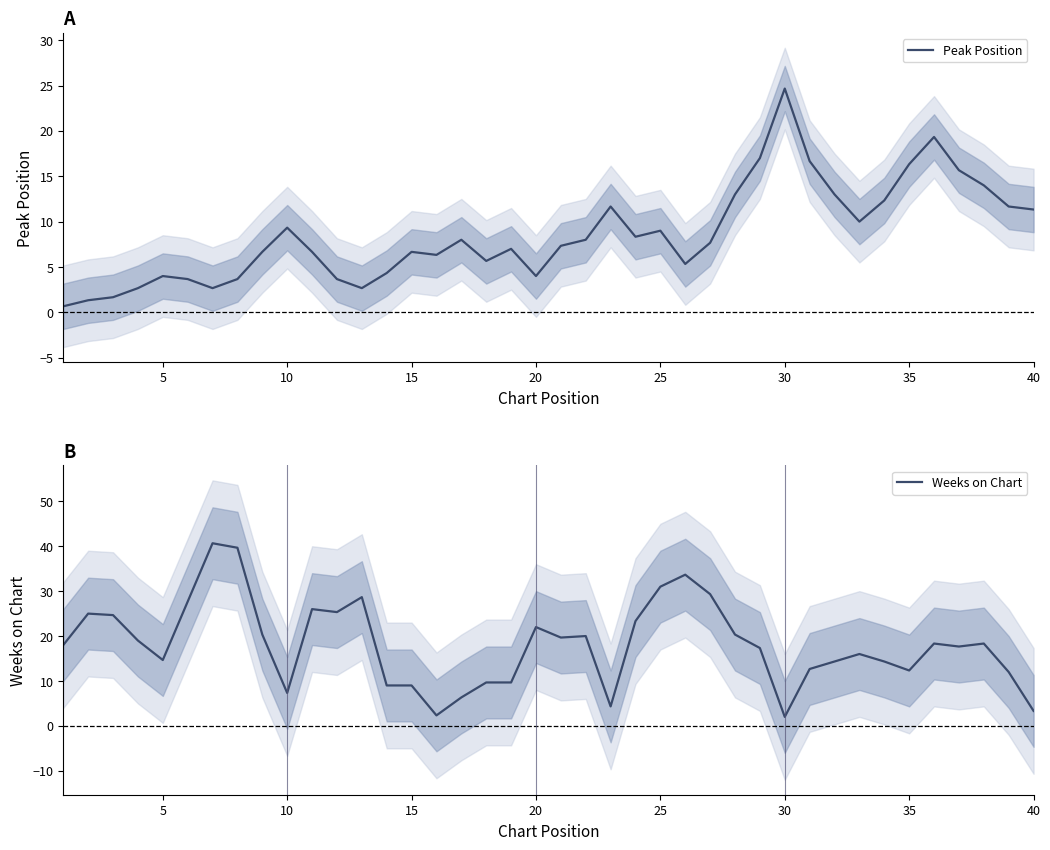

Reading left to right, what are all the values shown in this chart?

Peak Position: 0.7	1.3	1.7	2.7	4.0	3.7	2.7	3.7	6.7	9.3	6.7	3.7	2.7	4.3	6.7	6.3	8.0	5.7	7.0	4.0	7.3	8.0	11.7	8.3	9.0	5.3	7.7	13.0	17.0	24.7	16.7	13.0	10.0	12.3	16.3	19.3	15.7	14.0	11.7	11.3
Weeks on Chart: 18.0	25.0	24.7	19.0	14.7	27.7	40.7	39.7	20.3	7.3	26.0	25.3	28.7	9.0	9.0	2.3	6.3	9.7	9.7	22.0	19.7	20.0	4.3	23.3	31.0	33.7	29.3	20.3	17.3	2.0	12.7	14.3	16.0	14.3	12.3	18.3	17.7	18.3	12.0	3.3